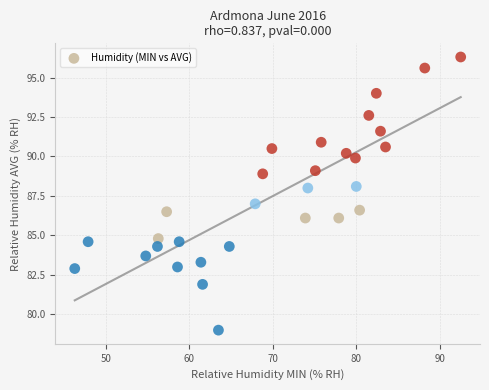

What is the range of Y values (max minus min)?

17.3